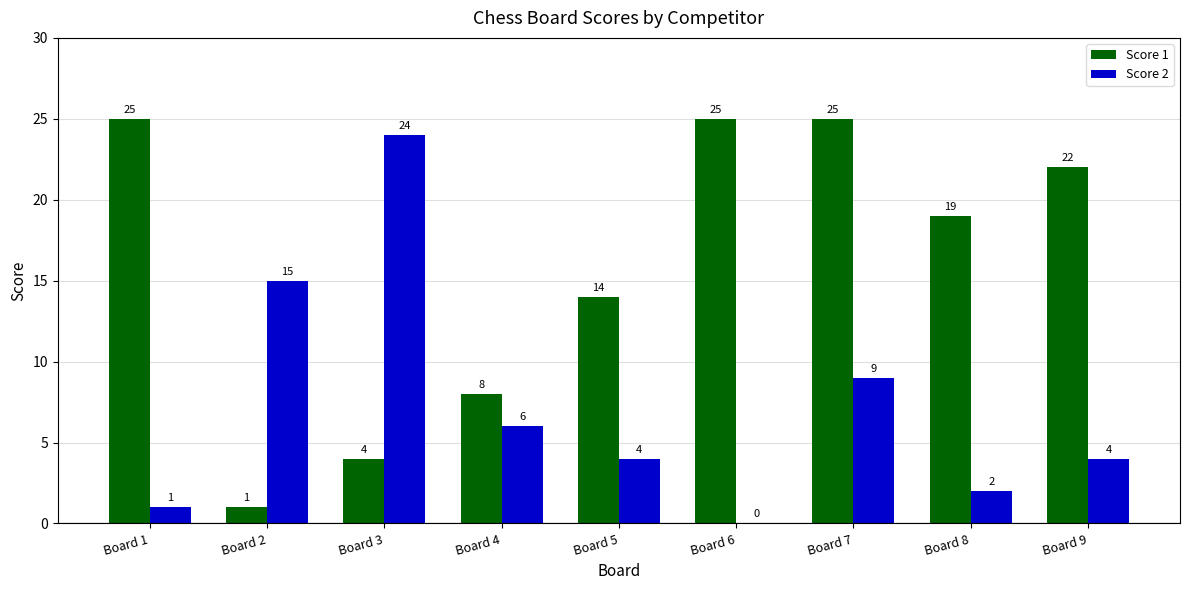

Is it true that Score 2 equals 6 at Board 5?

False